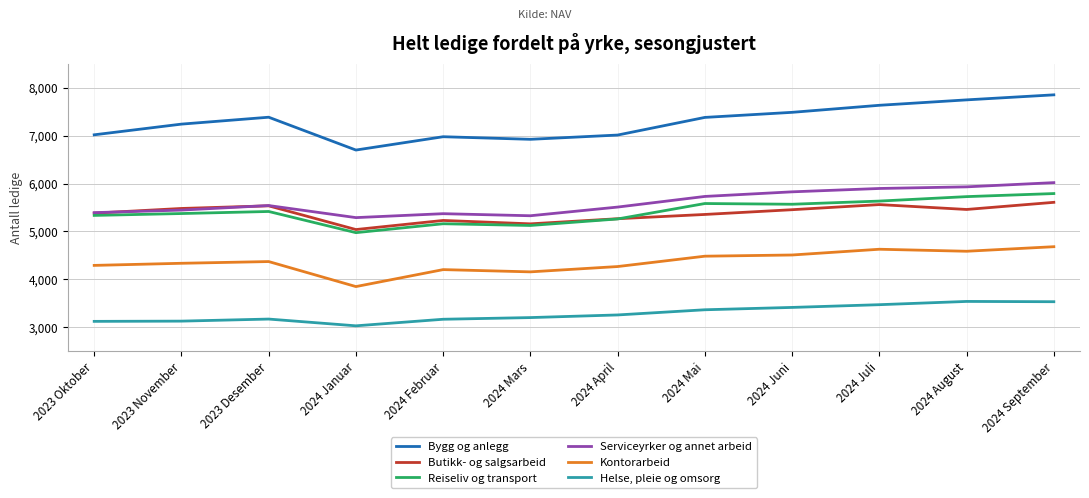

Between 2023 Oktober and 2023 November, which series saw the biggest shift?

Bygg og anlegg